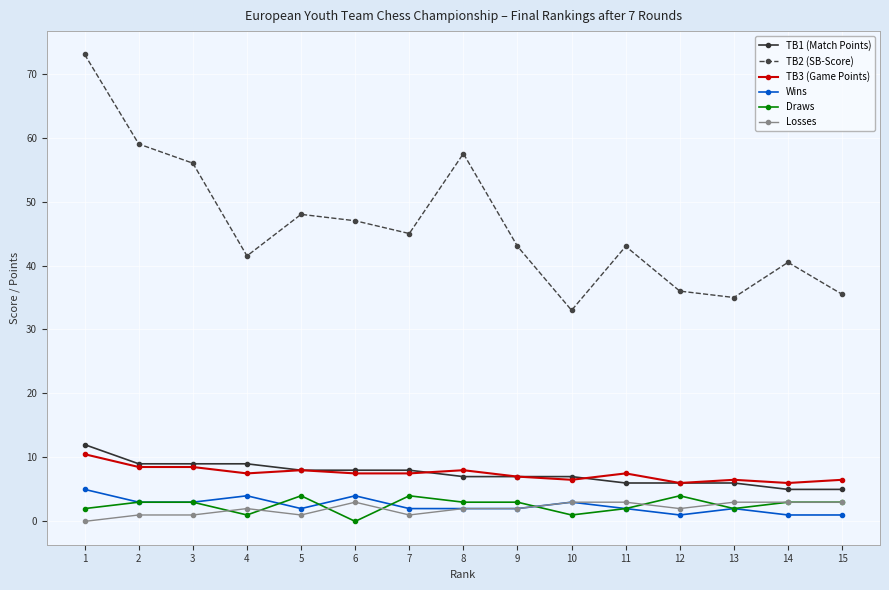

True or false: TB1 (Match Points) and Draws cross at least once.

False